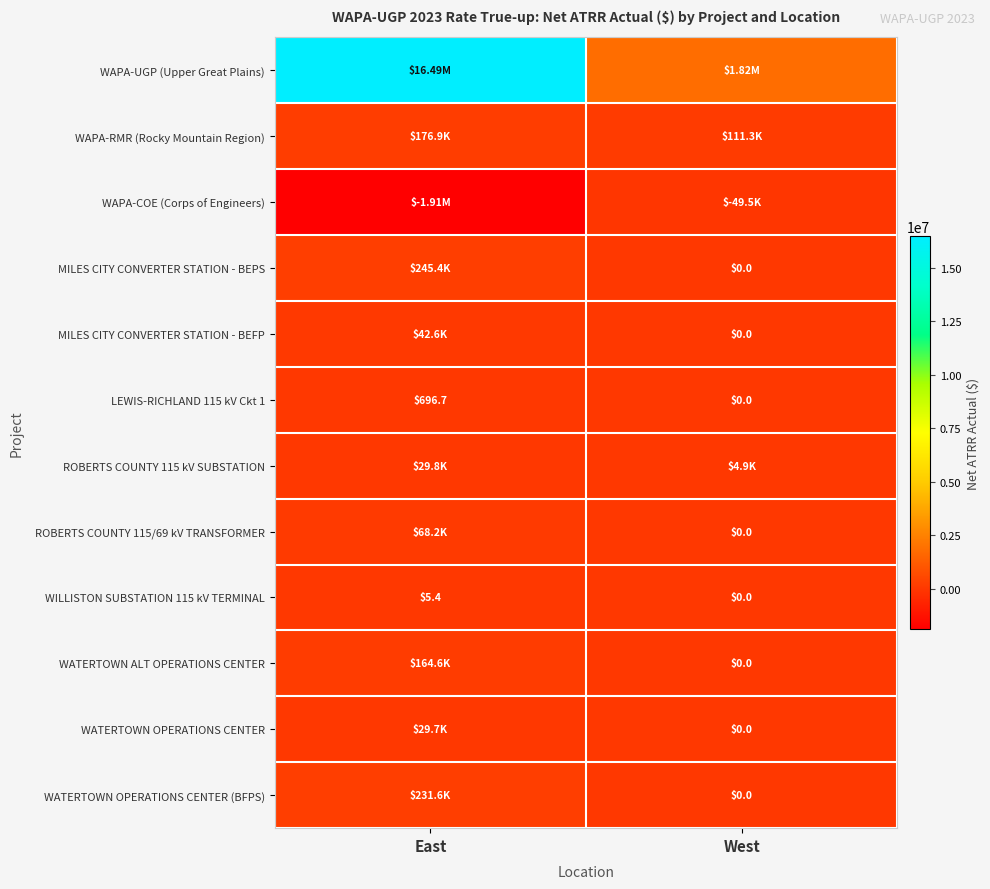

What is the sum of the WATERTOWN OPERATIONS CENTER (BFPS) values at West and East?

231566.1